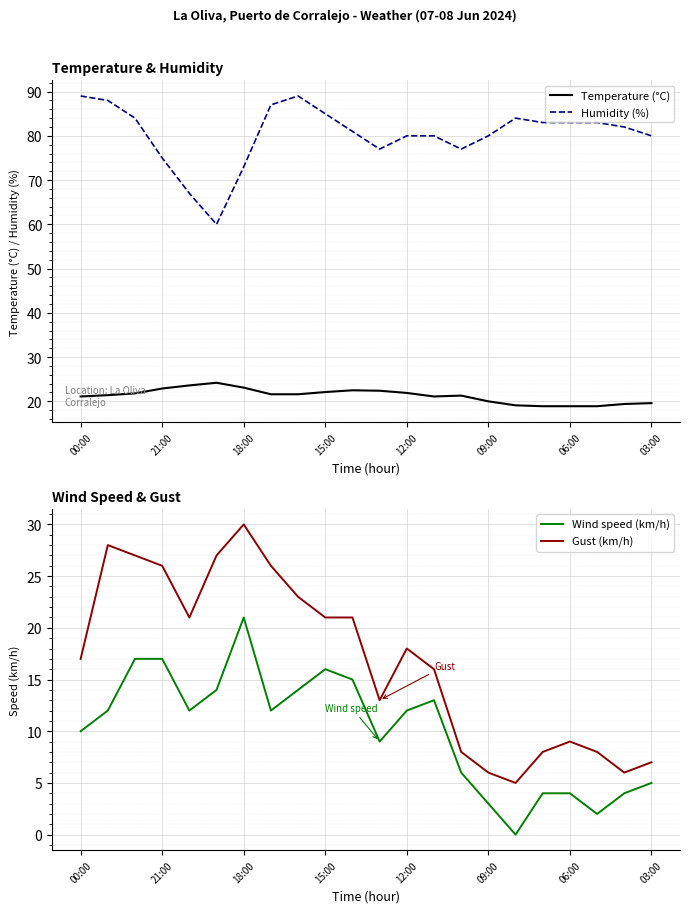

Which series has the largest total across all categories?

Humidity (%)